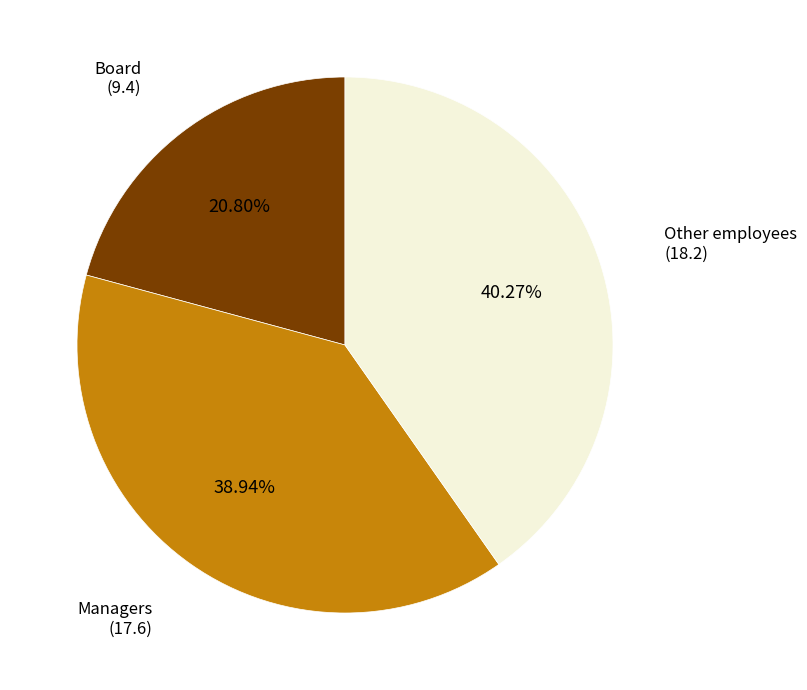

Approximately how many times larger is the value at Other employees compared to Board?

1.9